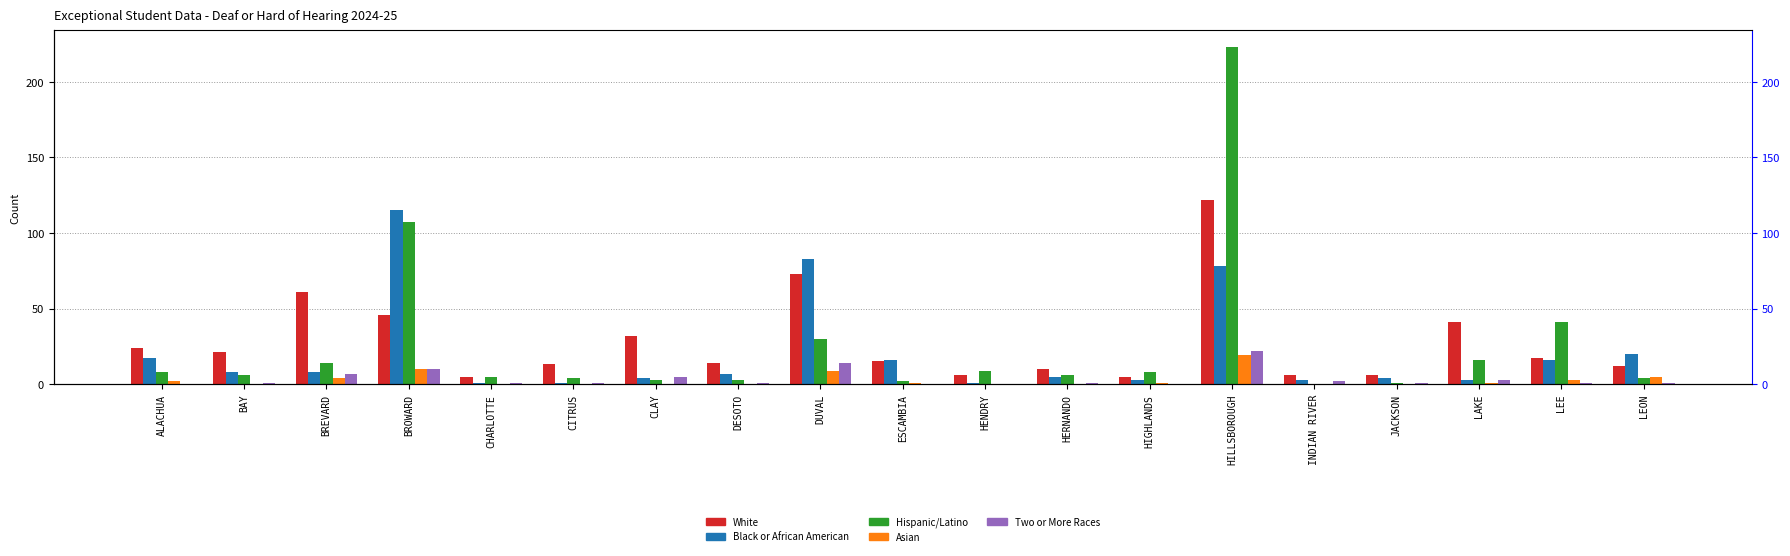

What is the value of the Two or More Races bar at the 5th from the left?

1